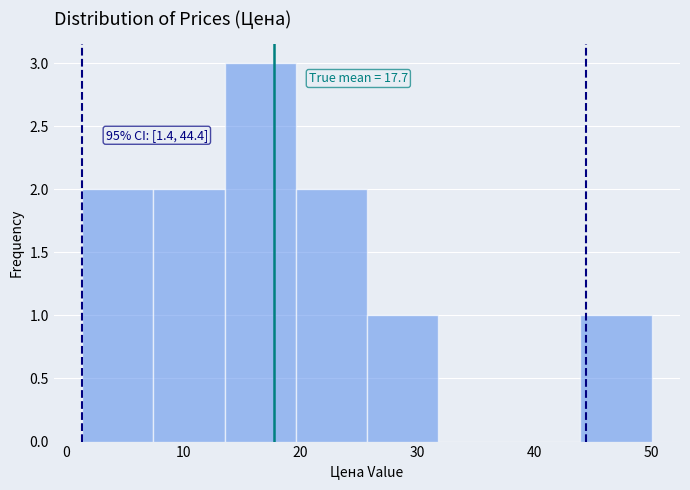

Which range on the x-axis has the tallest bar?

14 to 20